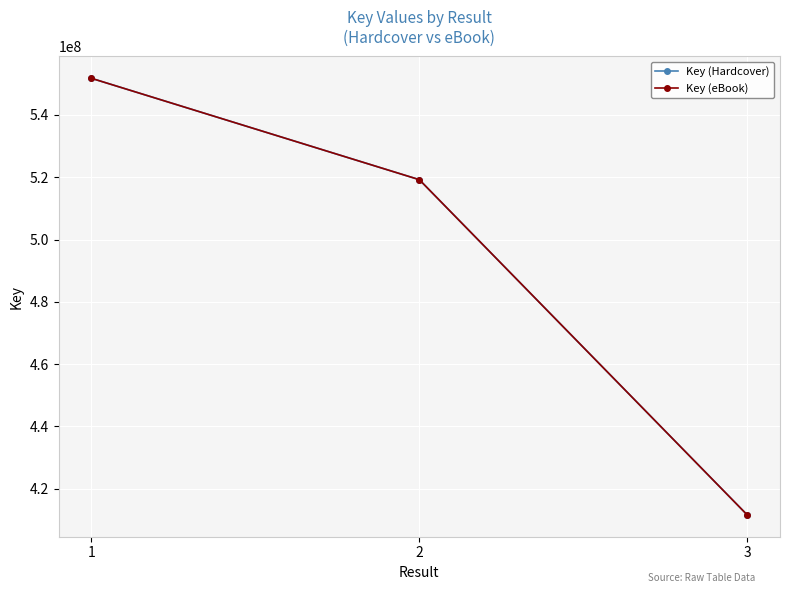

How many lines are shown in the chart?

2